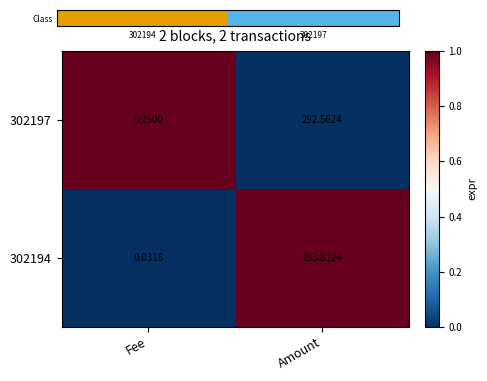

Is the value of 302197 at Fee greater than the value of 302194 at Amount?

No